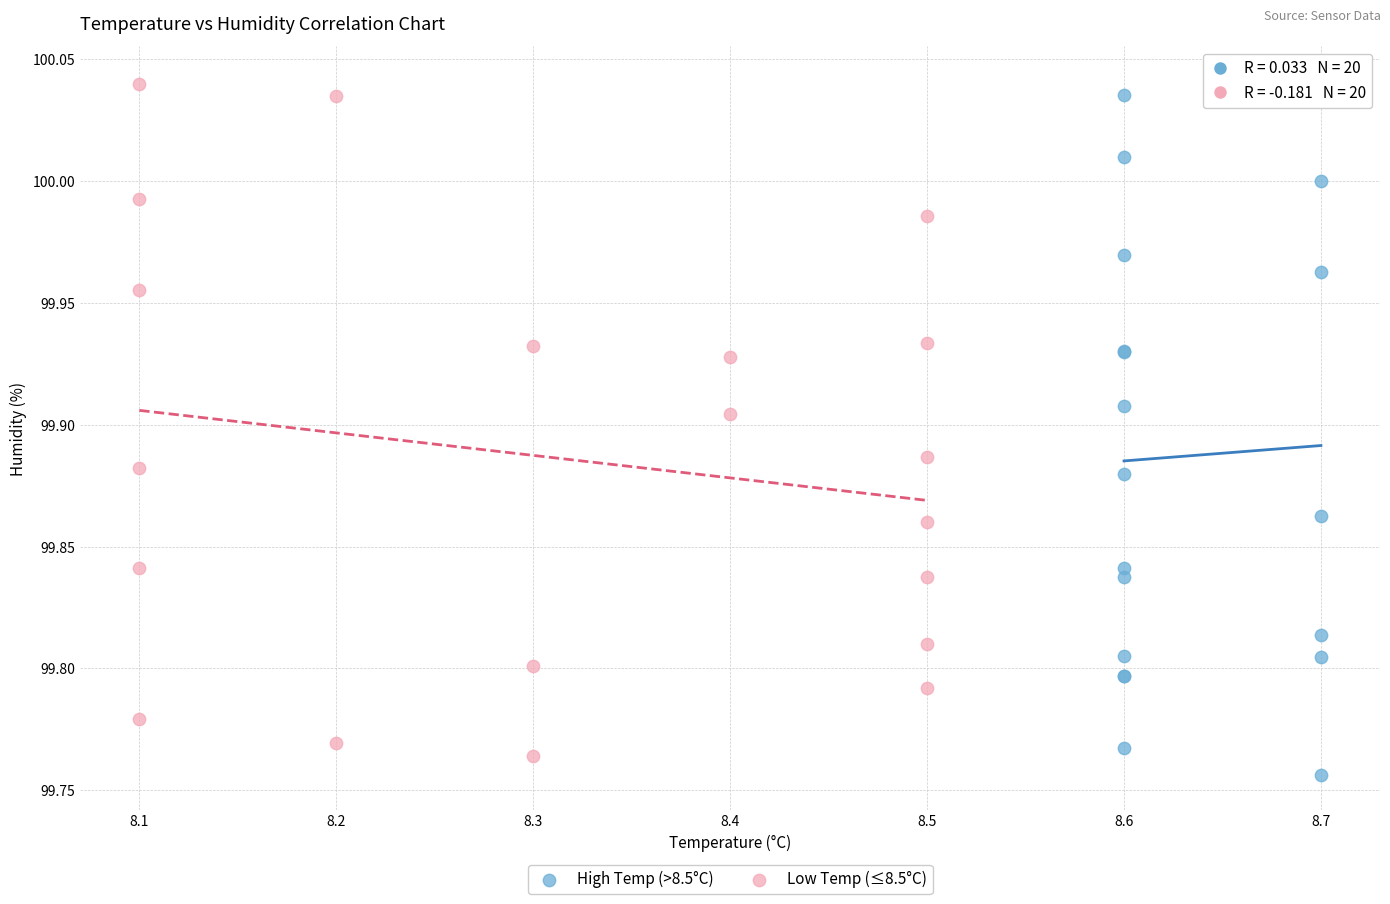

What are all the series names shown in the legend?

High Temp (>8.5°C), Low Temp (≤8.5°C)